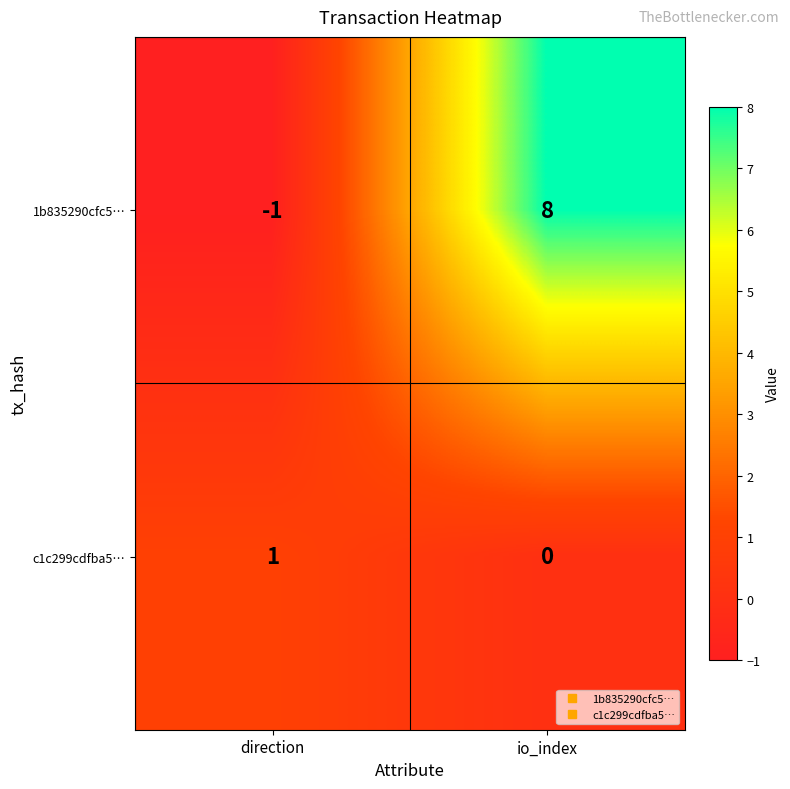

True or false: 1b835290cfc5… has a value of 13 at io_index.

False